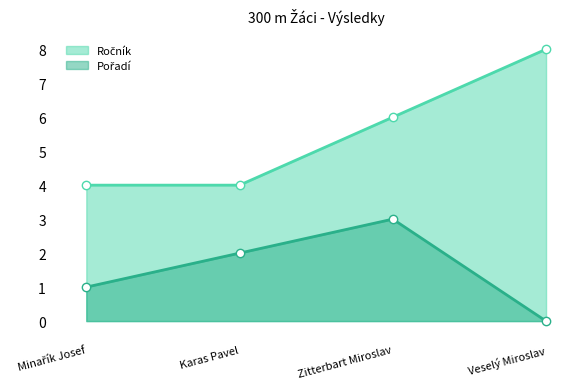

The Pořadí series shows 3 at Zitterbart Miroslav. True or false?

True